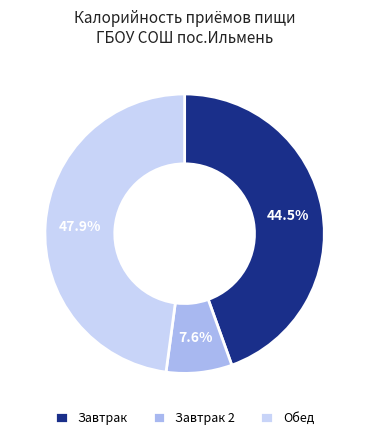

Which slice is the smallest?

Завтрак 2